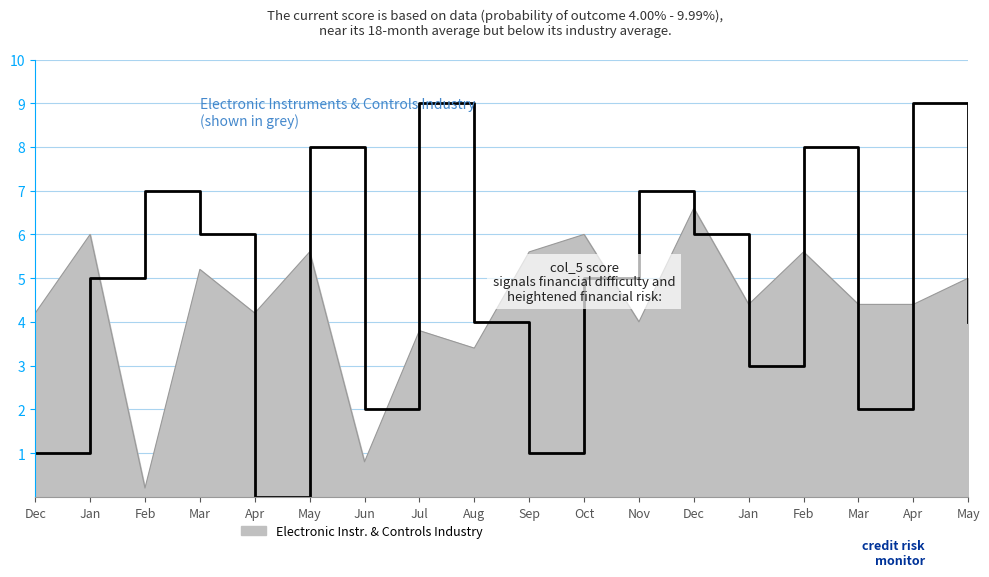

Does the chart have visible grid lines?

Yes